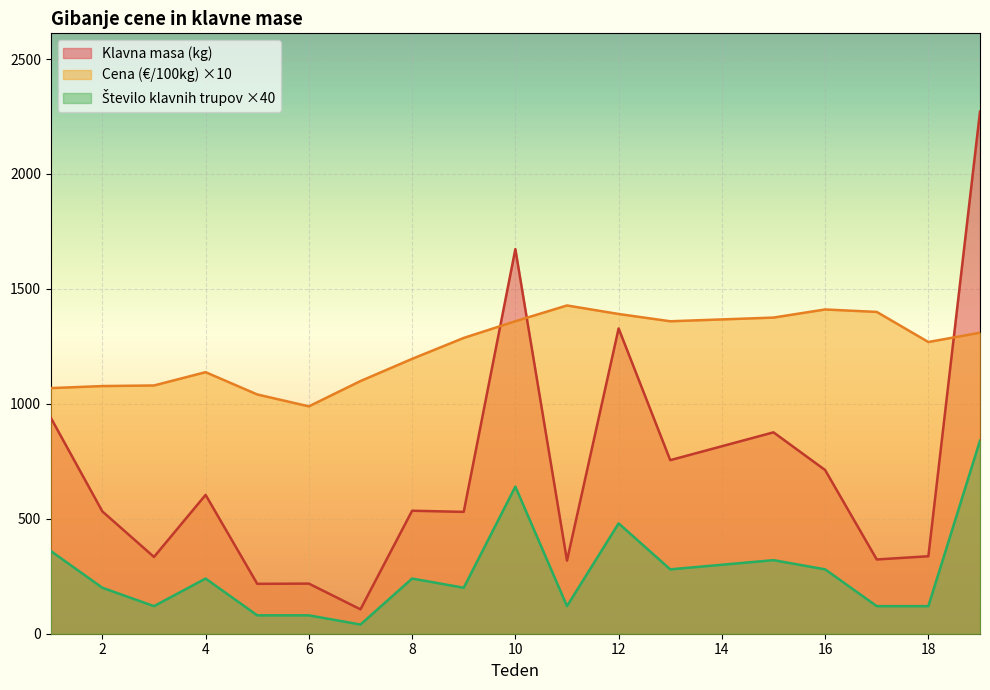

Between 1 and 4, which series saw the biggest shift?

Klavna masa (kg)